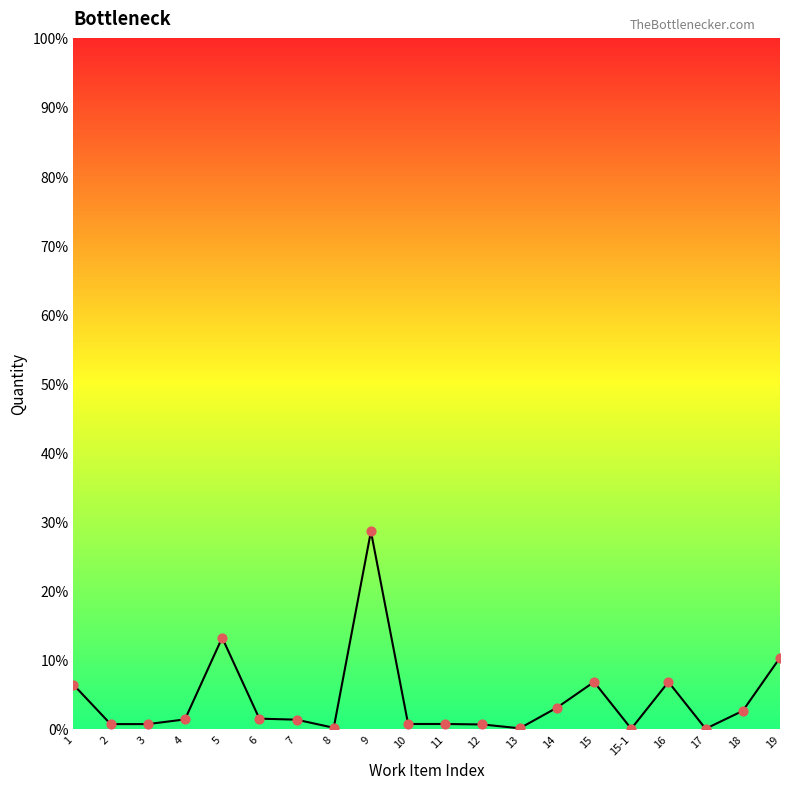

Approximately how many times larger is the value at 7 compared to 3?

1.9